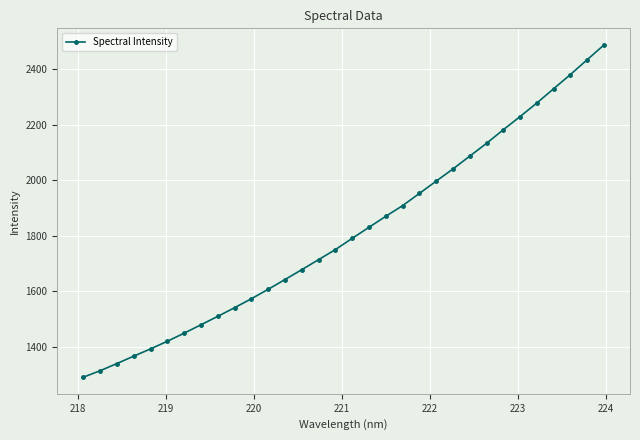

What is the difference between the second highest and second lowest values?

1119.3